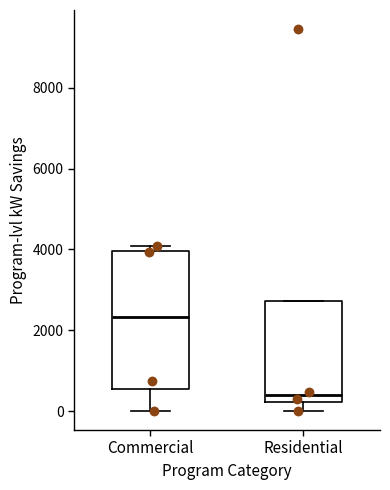

Reading left to right, read every box against the y-axis: the position of its median line, the range the box covers, and the ends of its whiskers. The values are not printed on the chart, so give them approximately, as read against the axis.

Commercial: median 2400, box 600 to 4000, whiskers 0 to 4000 (just above the box's upper edge)
Residential: median 400, box 200 to 2800, whiskers 0 to 2800